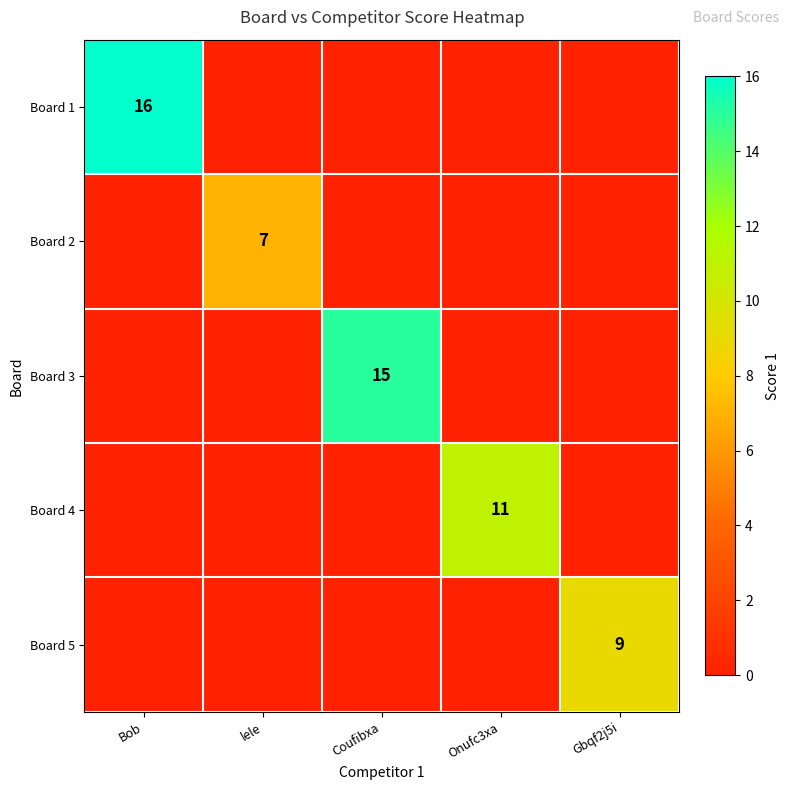

The Board 1 series shows 23 at Bob. True or false?

False